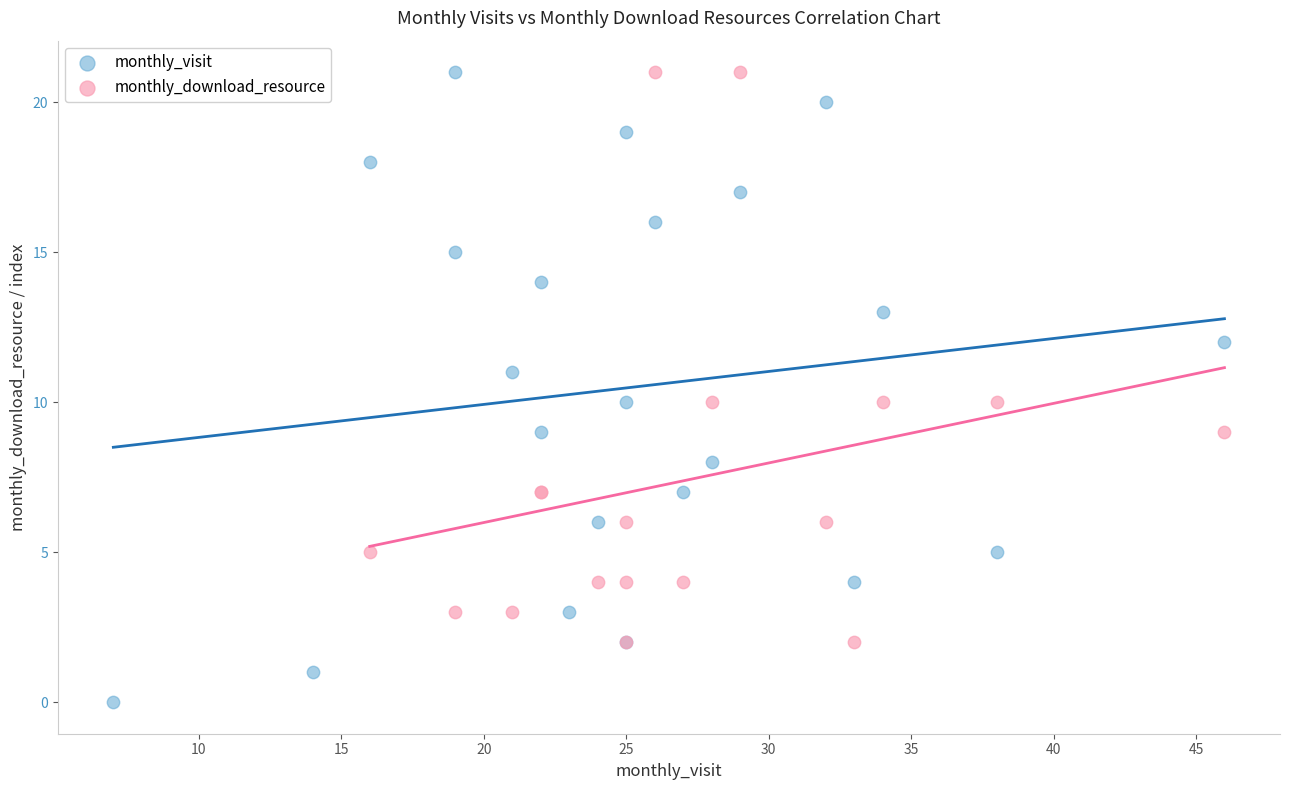

Which series reaches the minimum Y coordinate?

monthly_visit